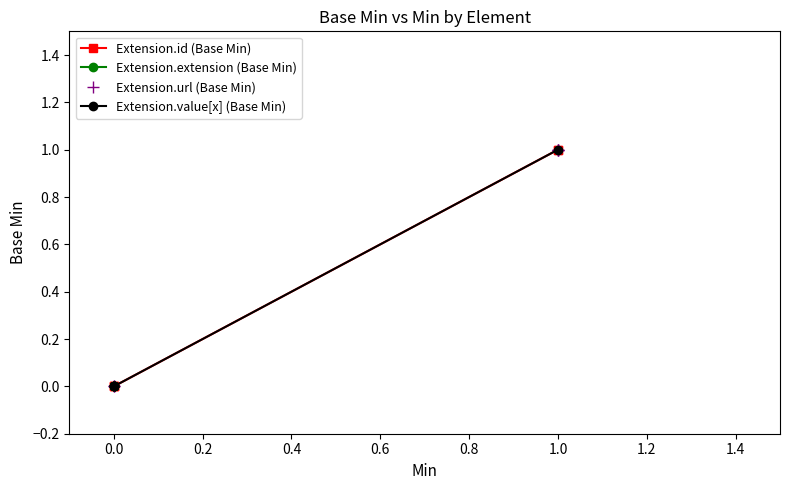

What is the maximum value shown in the chart?

1